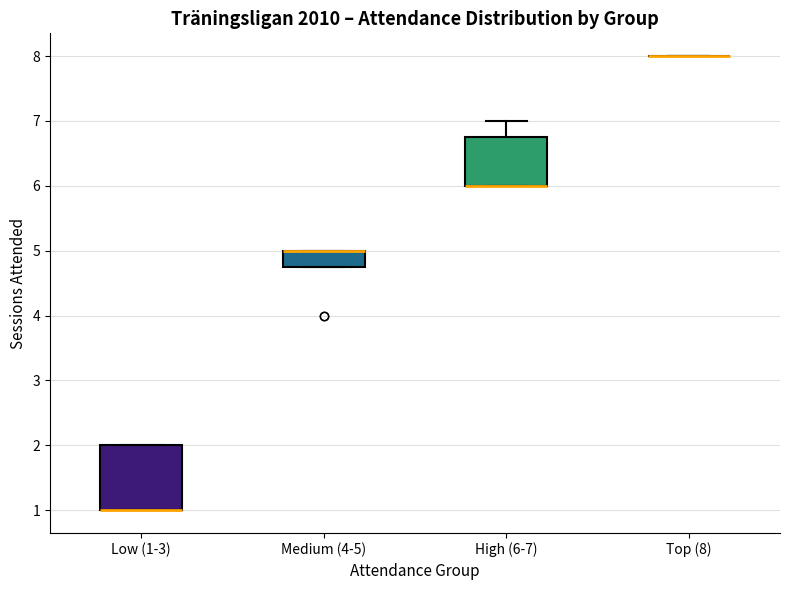

Comparing the boxes themselves (not the whiskers), which one is the tallest?

Low (1-3)